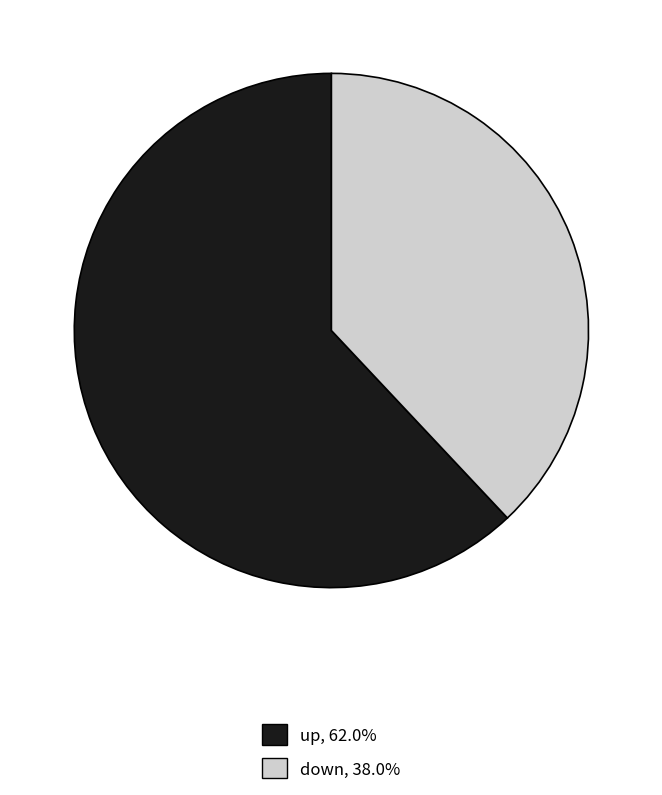

How many segments does this pie chart have?

2